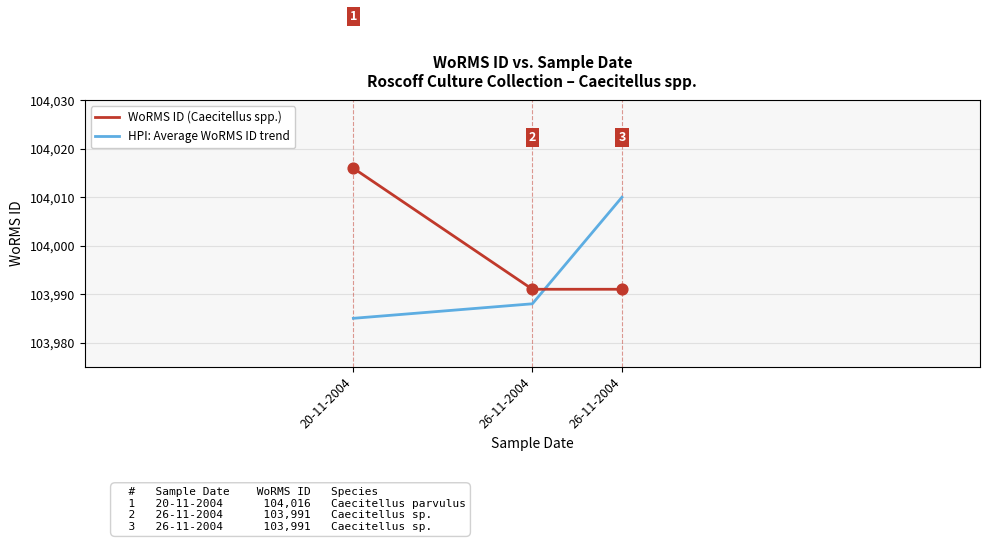

What is the total value across all series at 26-11-2004?

207979